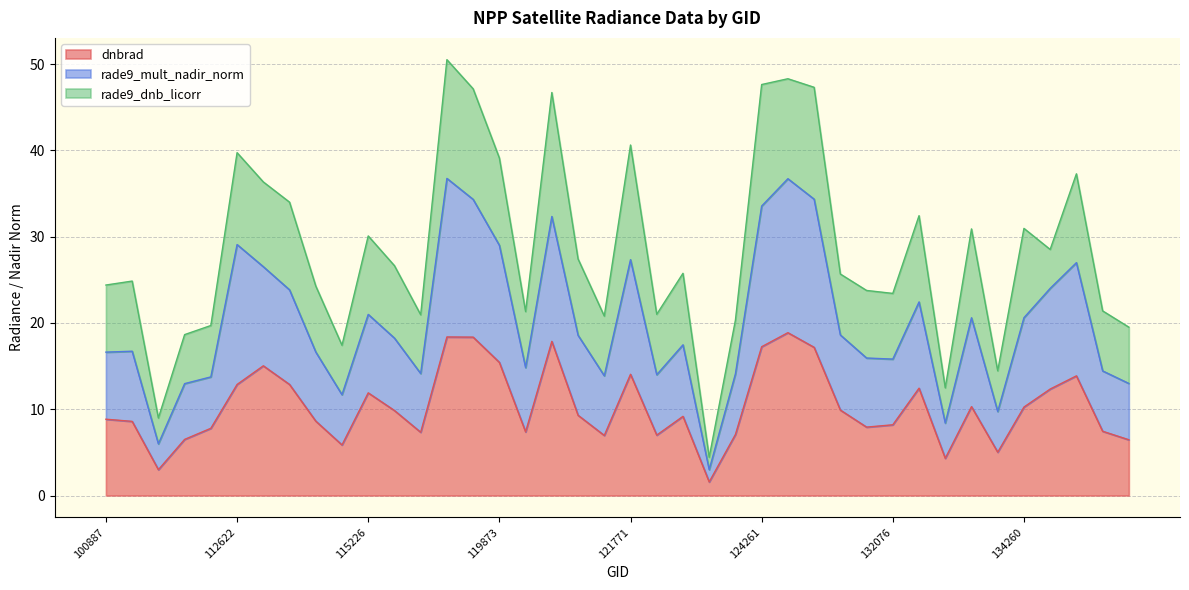

Is the value of dnbrad at 3995 greater than the value of rade9_mult_nadir_norm at 129872?

No